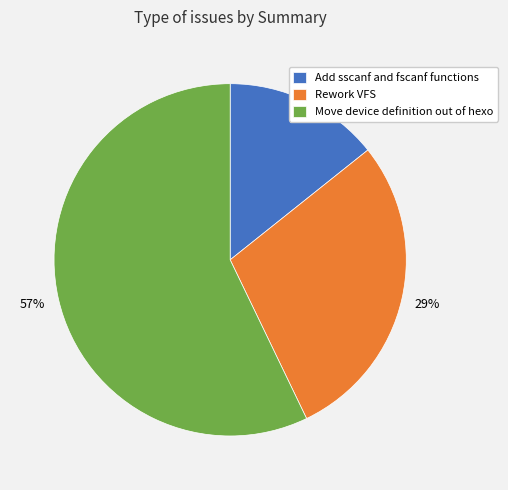

Rank the categories by value from highest to lowest.

Move device definition out of hexo, Rework VFS, Add sscanf and fscanf functions